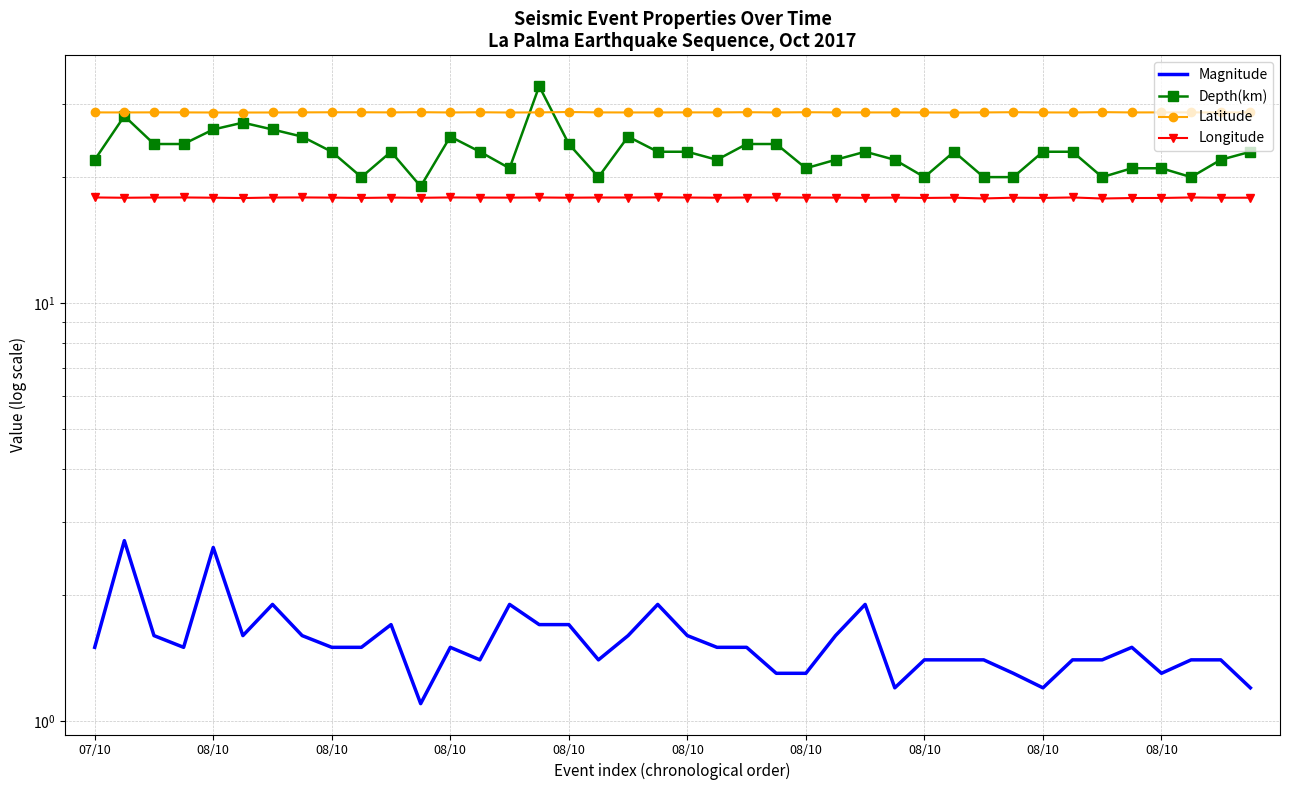

At which category is the sum across all series the highest?

15